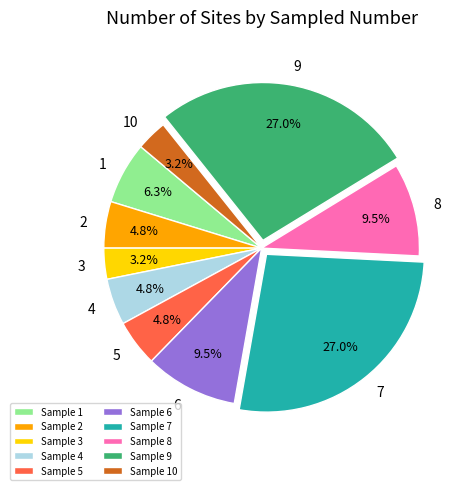

Does 5 represent more than half of the total?

No